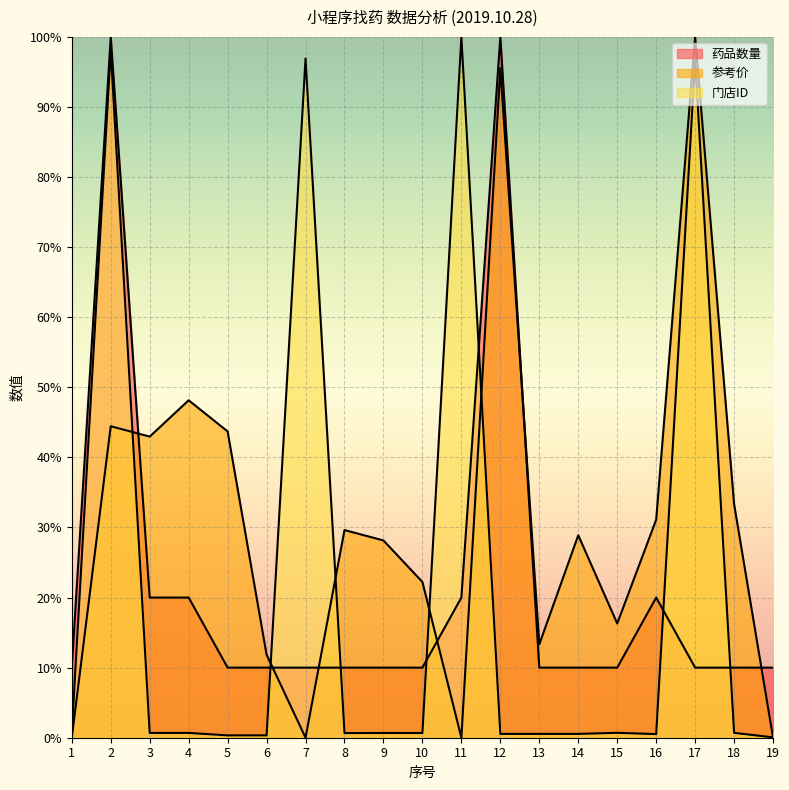

Which category has the lowest value across all series?

1